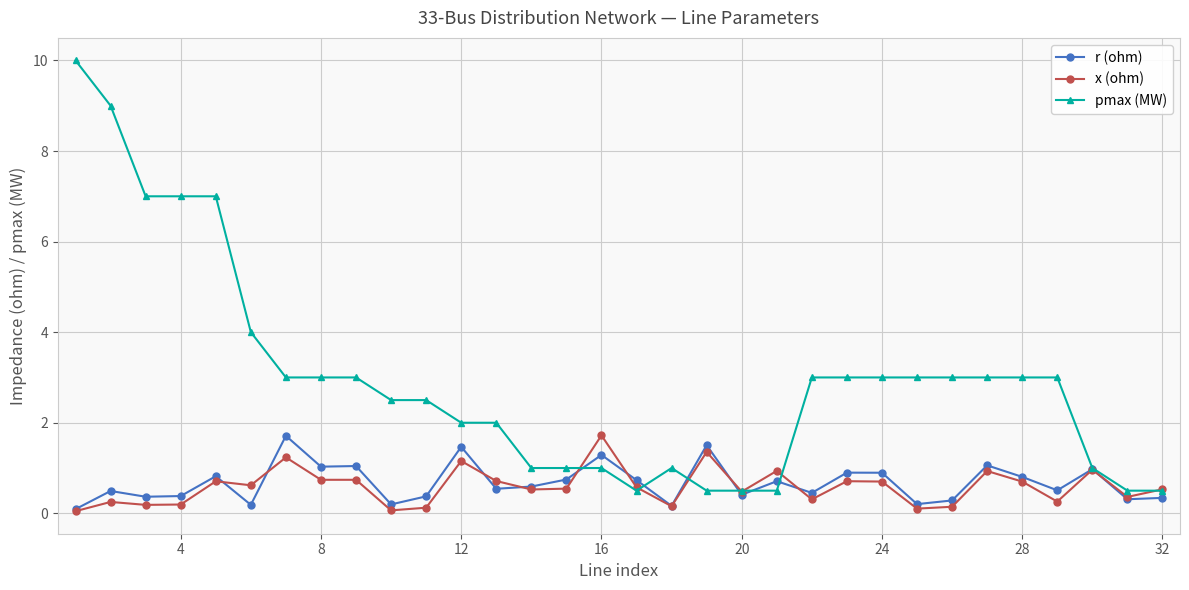

What is the greatest value displayed?

10.0